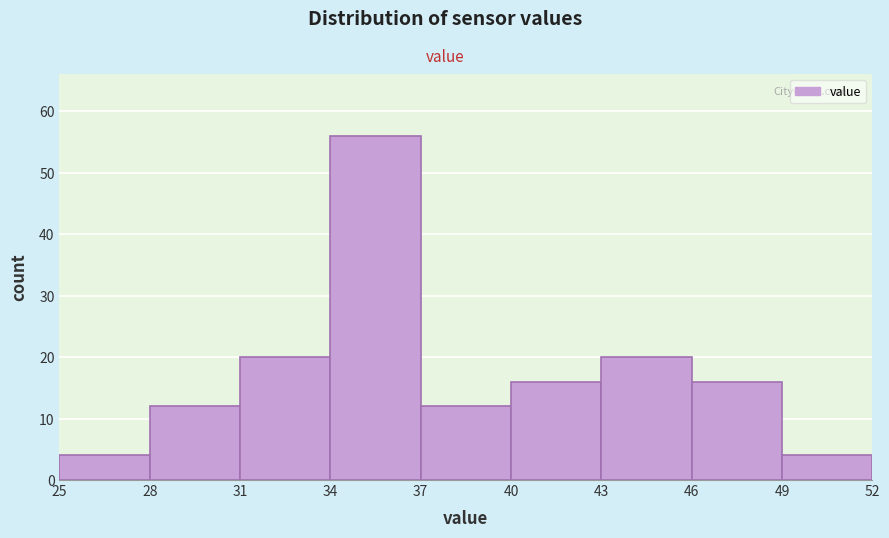

Over which range of the x-axis is the bar tallest?

34 to 37